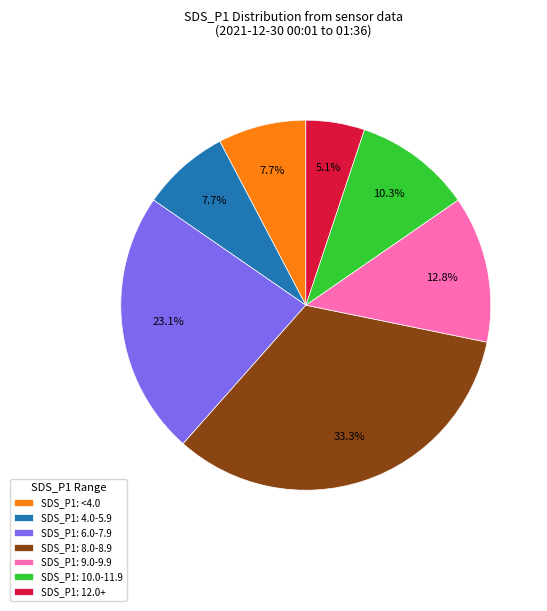

Approximately how many times larger is the value at SDS_P1: 6.0-7.9 compared to SDS_P1: 8.0-8.9?

0.7